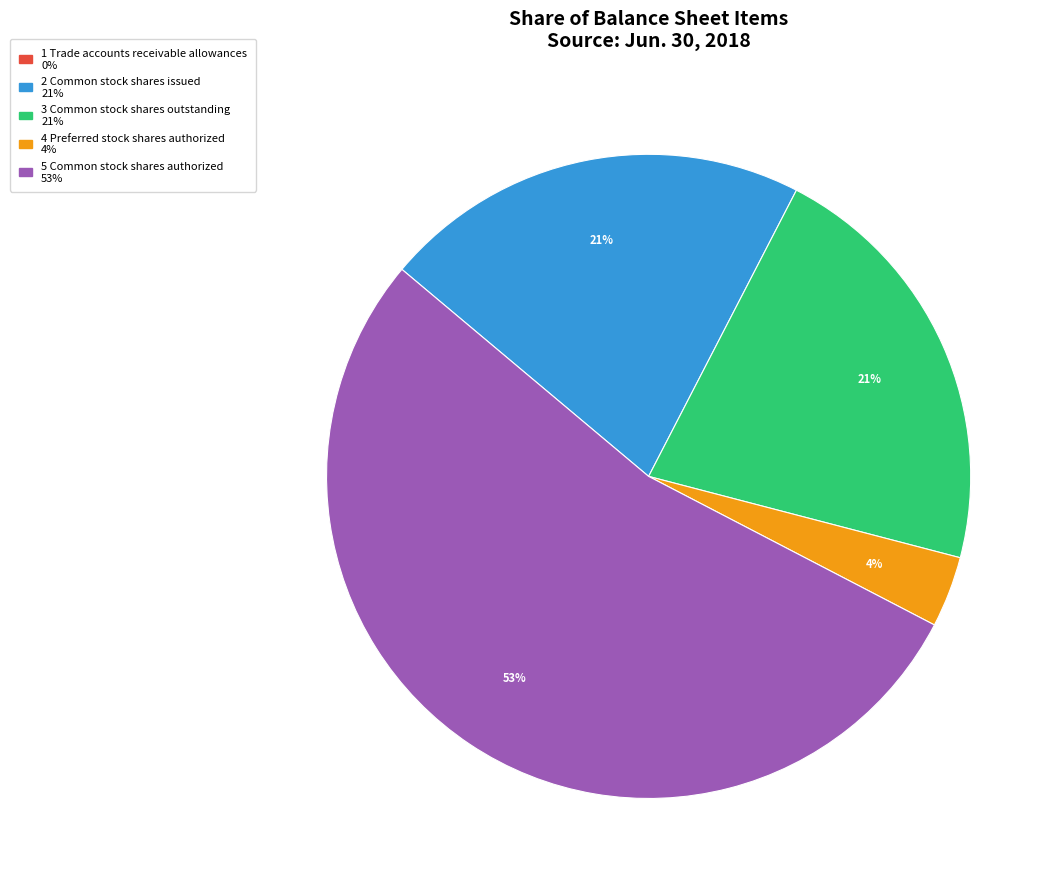

Does any single category account for the majority?

Yes